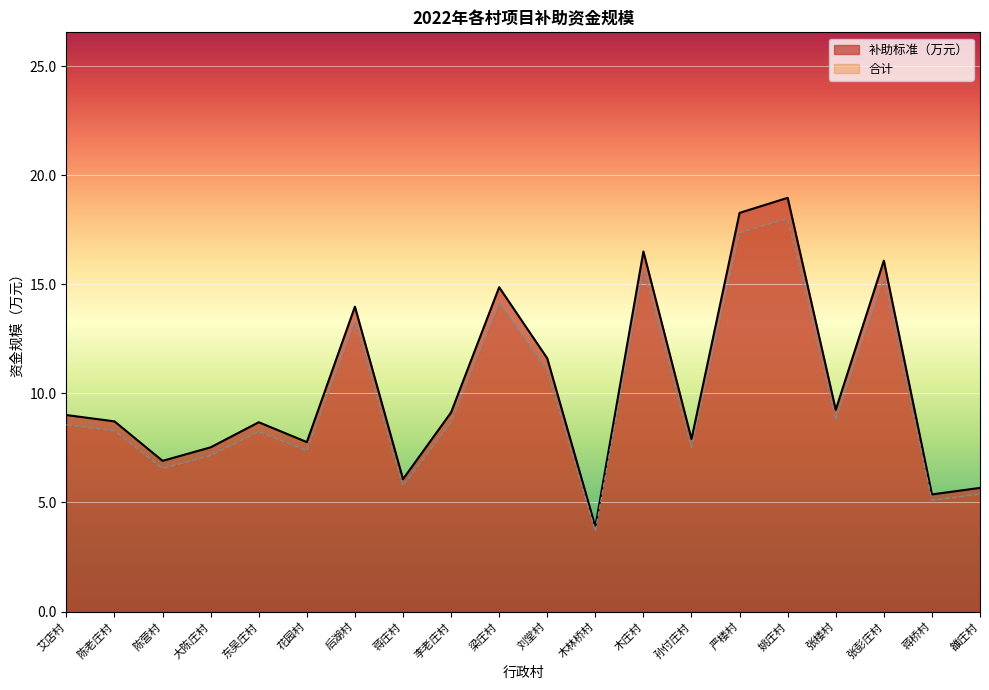

Which series has the largest range (max minus min)?

补助标准（万元）